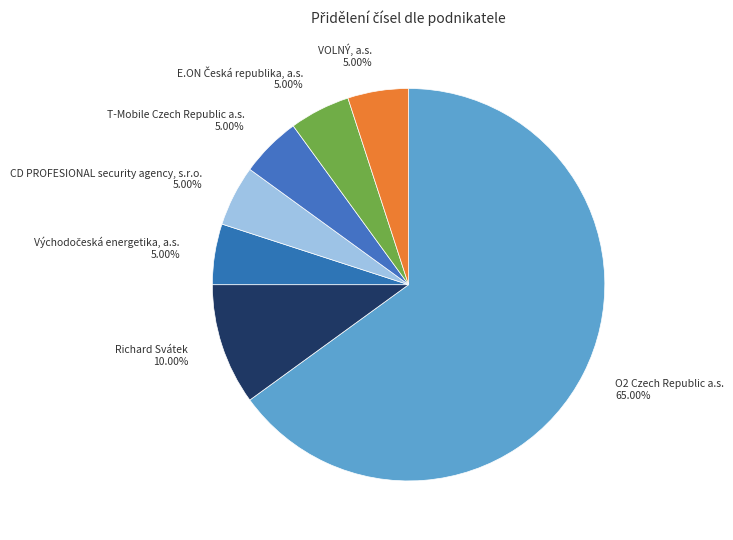

To the nearest percent, what is the average slice percentage?

14%